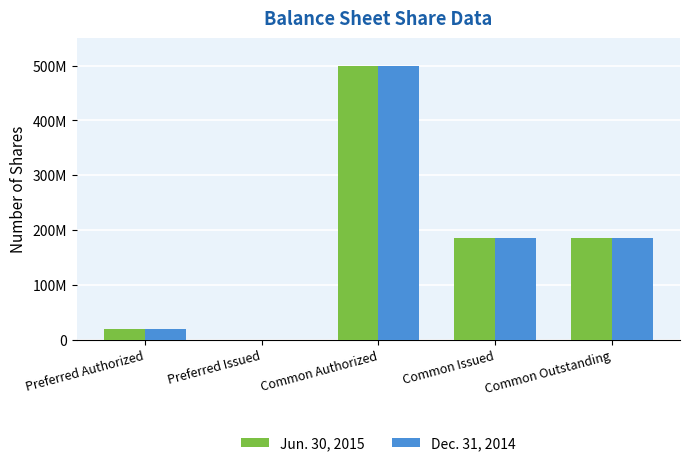

Reading right to left, extract all data points from this chart.

Jun. 30, 2015: 185740000	185740000	500000000	0	20000000
Dec. 31, 2014: 185740000	185740000	500000000	0	20000000